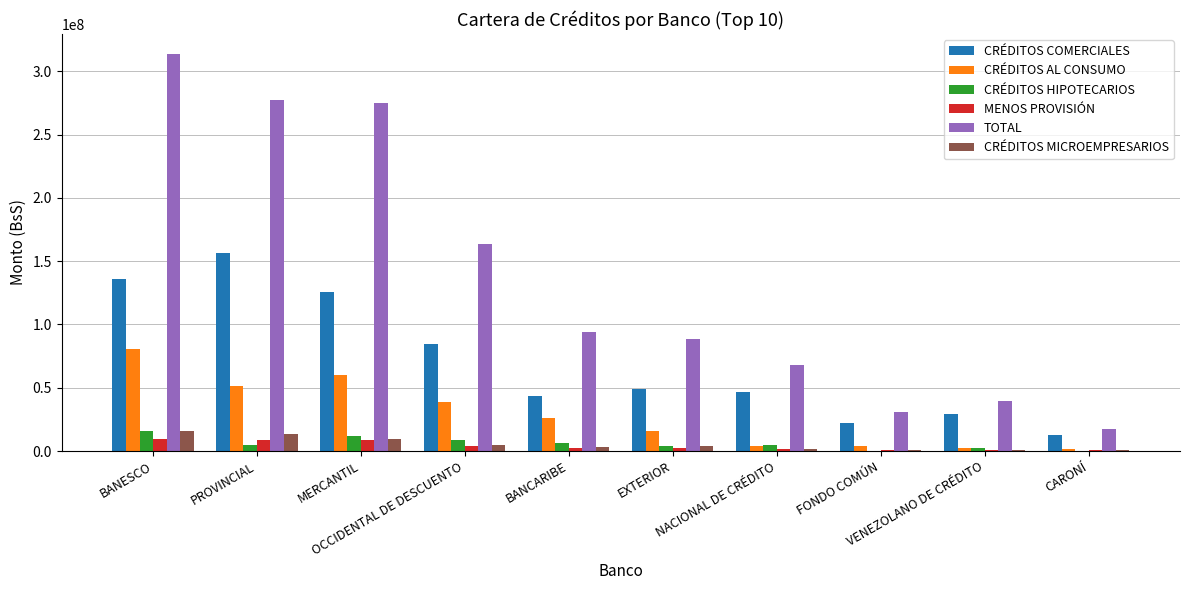

Which series has the largest total across all categories?

TOTAL